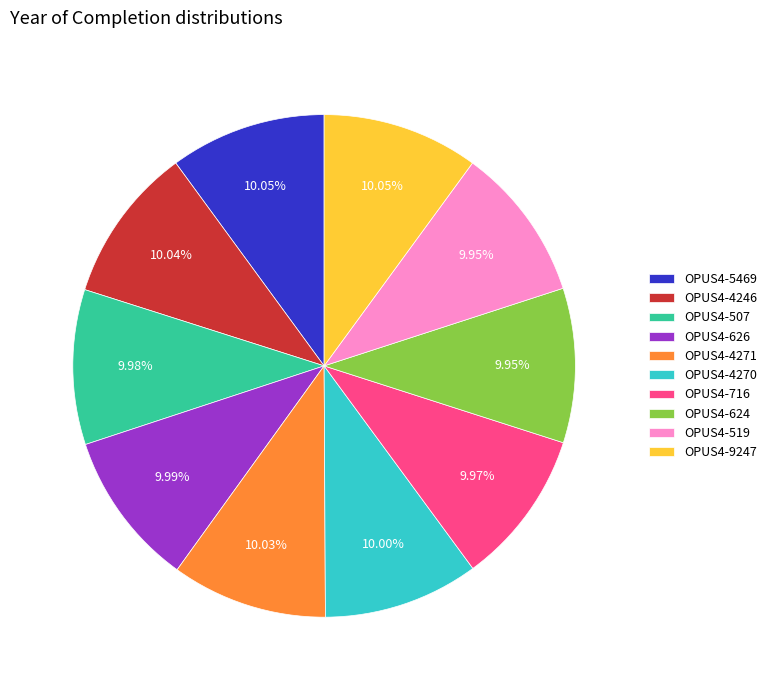

Combined, what portion of the pie is OPUS4-624 and OPUS4-4271?

20.0%